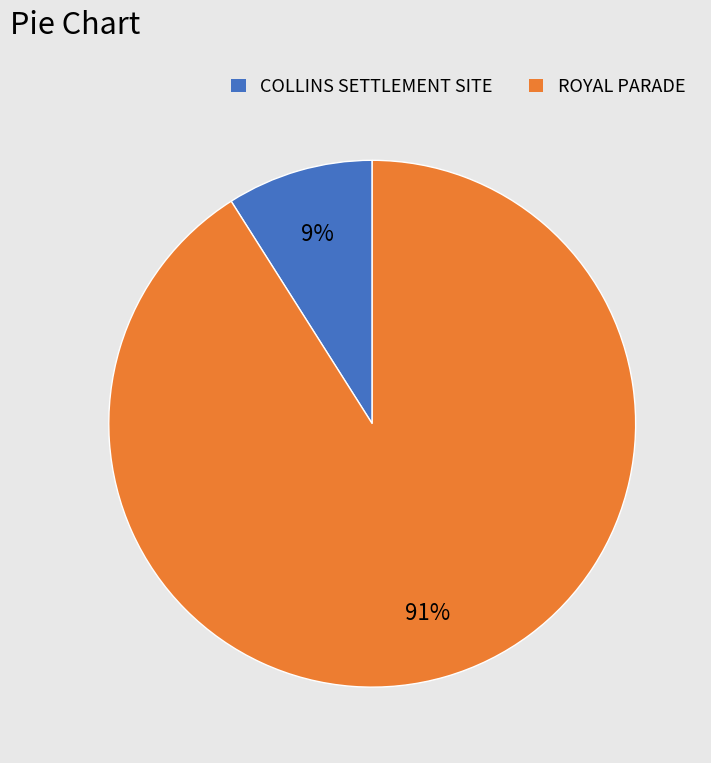

How many segments does this pie chart have?

2